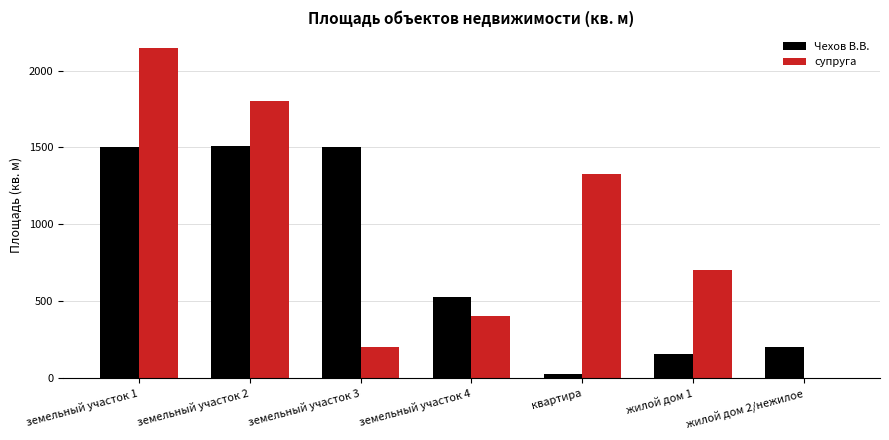

What is the sum of all Чехов В.В. values?

5419.0